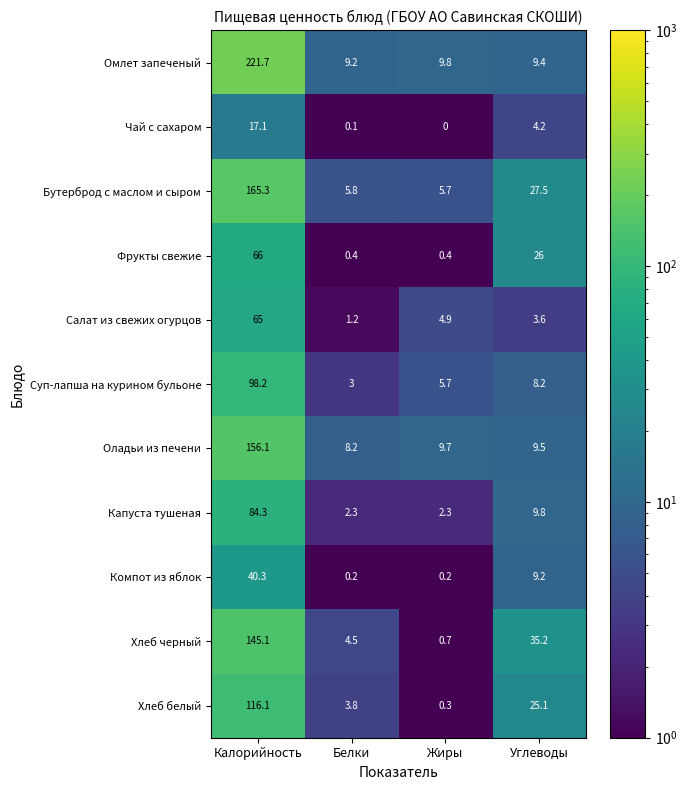

How many data points in Фрукты свежие are less than 26?

2